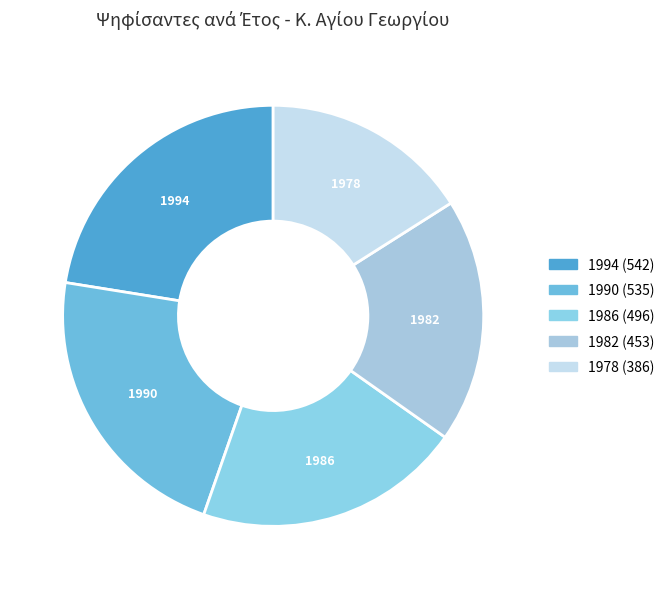

Is there any slice that represents more than half of the pie?

No